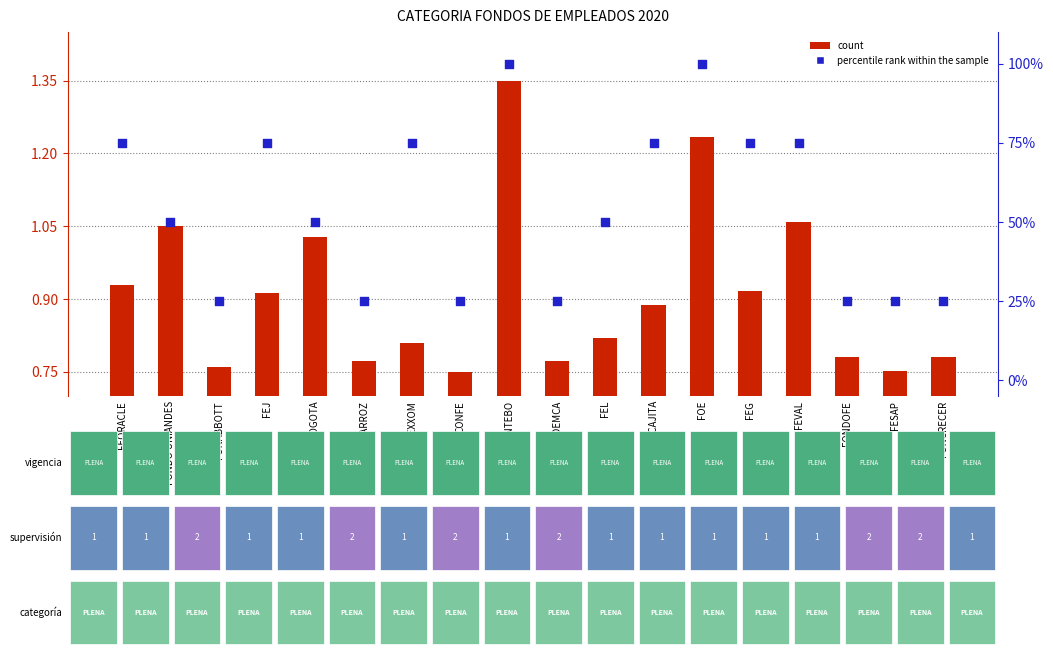

Is the value of percentile rank within the sample at FEJ greater than the value of count at FONTEBO?

Yes